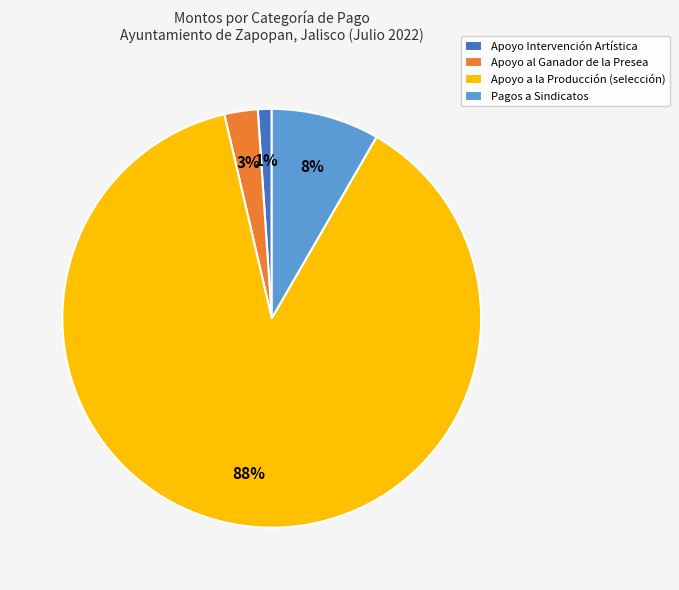

Combined, do Apoyo al Ganador de la Presea and Pagos a Sindicatos account for over 50%?

No